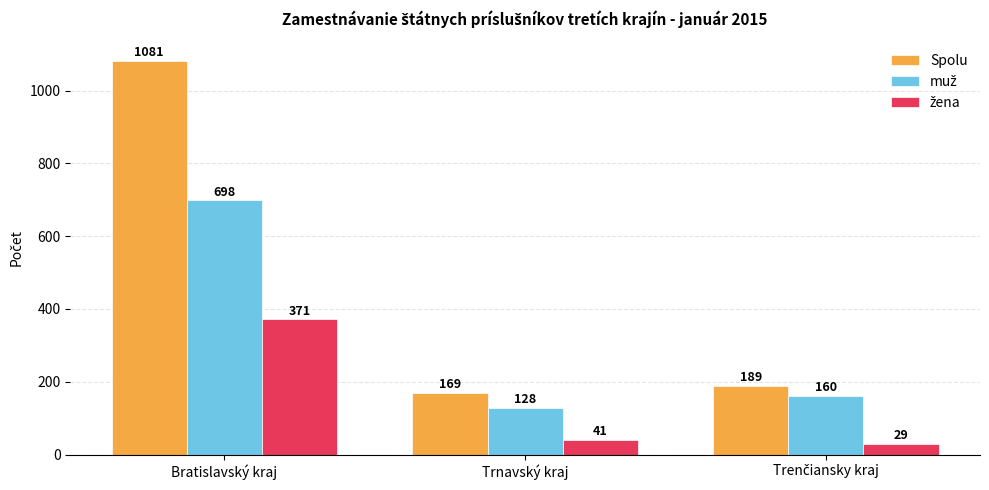

Are the bars horizontal?

No